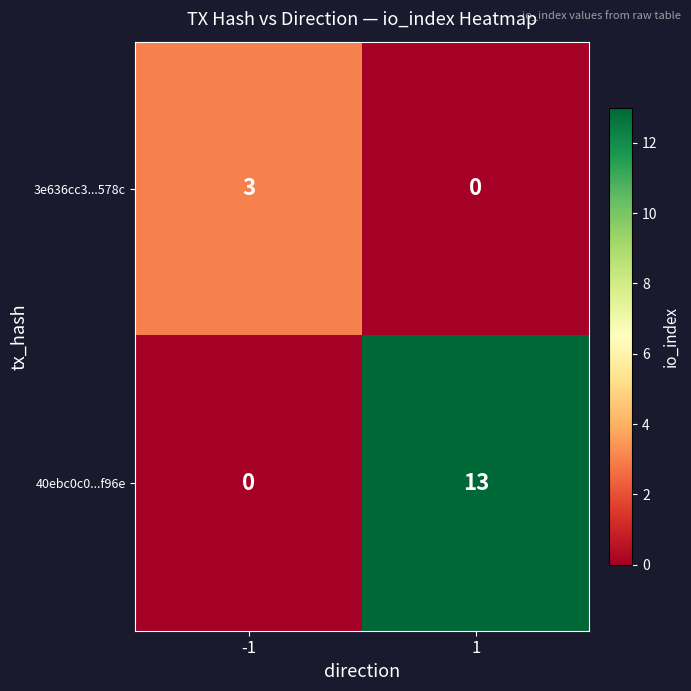

Reading right to left, list all the values displayed in this chart.

3e636cc3...578c: 1=0	-1=3
40ebc0c0...f96e: 1=13	-1=0